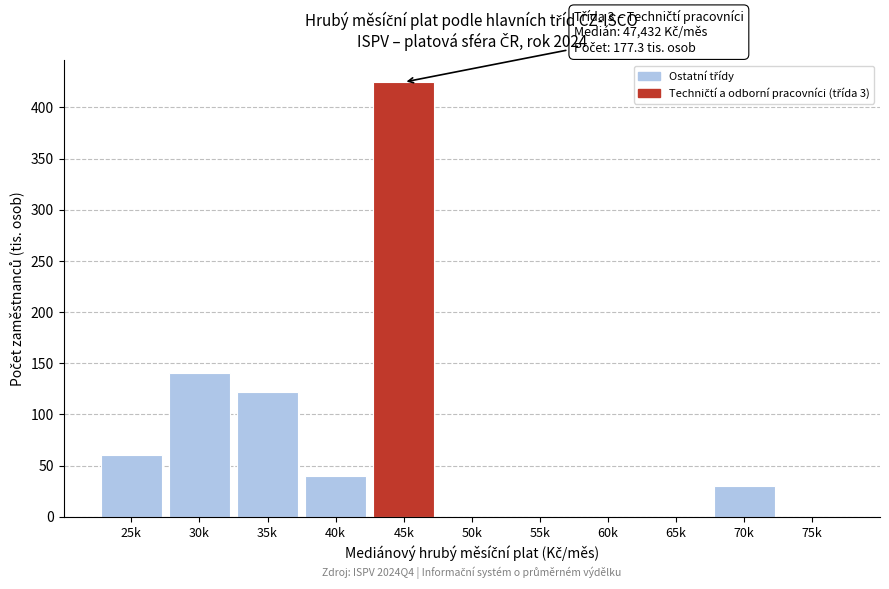

Reading right to left, transcribe all the data shown in this chart.

75k=0.0	70k=30.0	65k=0.0	60k=0.0	55k=0.0	50k=0.0	45k=424.7	40k=39.7	35k=121.5	30k=140.0	25k=60.0